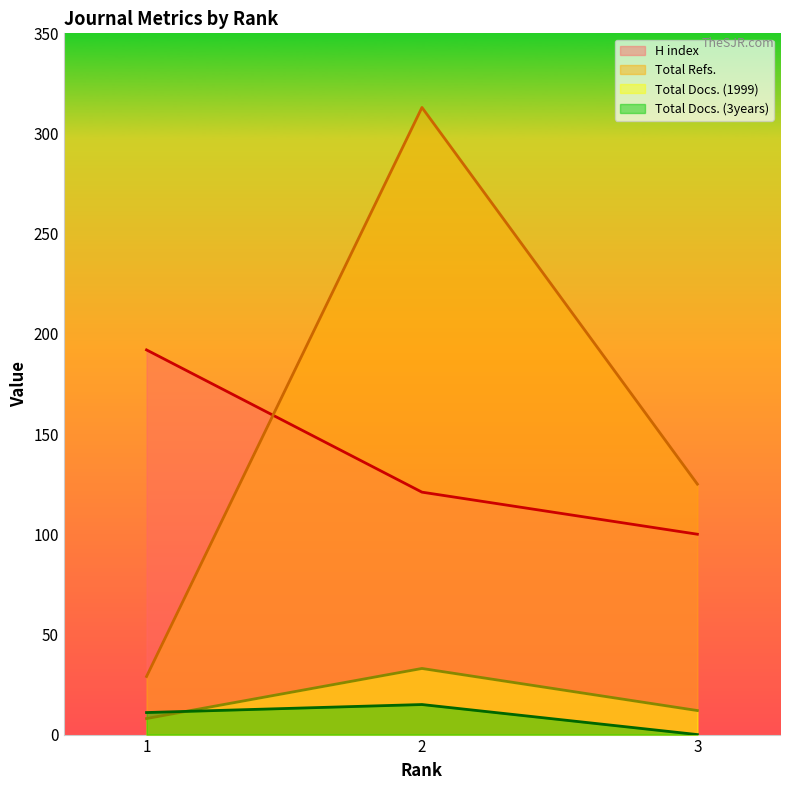

List the series in order of their peak value, lowest first.

Total Docs. (3years), Total Docs. (1999), H index, Total Refs.